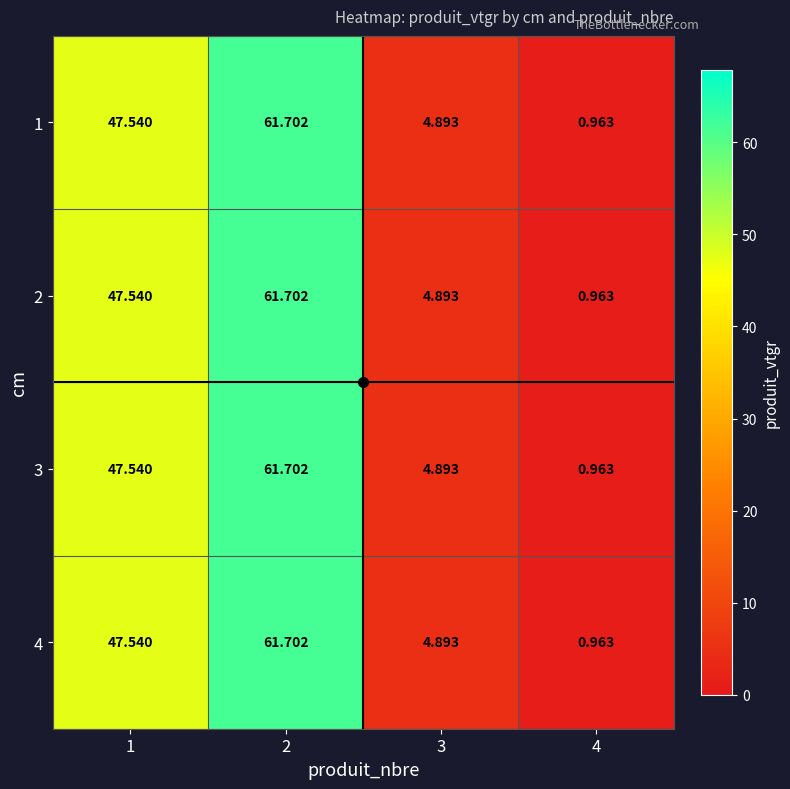

How many data points does each series have?

4